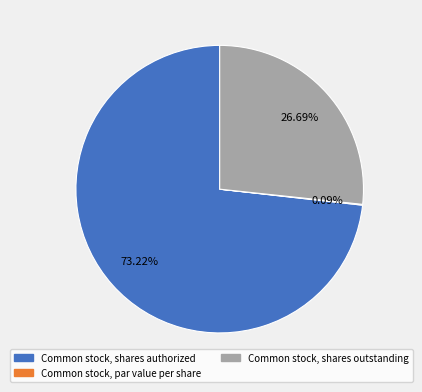

What percentage is the Common stock, shares outstanding slice, to the nearest percent?

27%